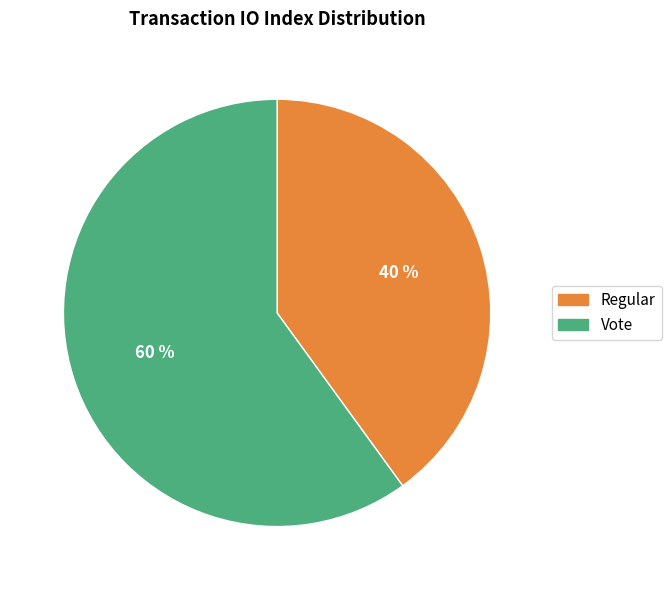

To the nearest percent, what is the difference between the Regular and Vote slice percentages?

20%